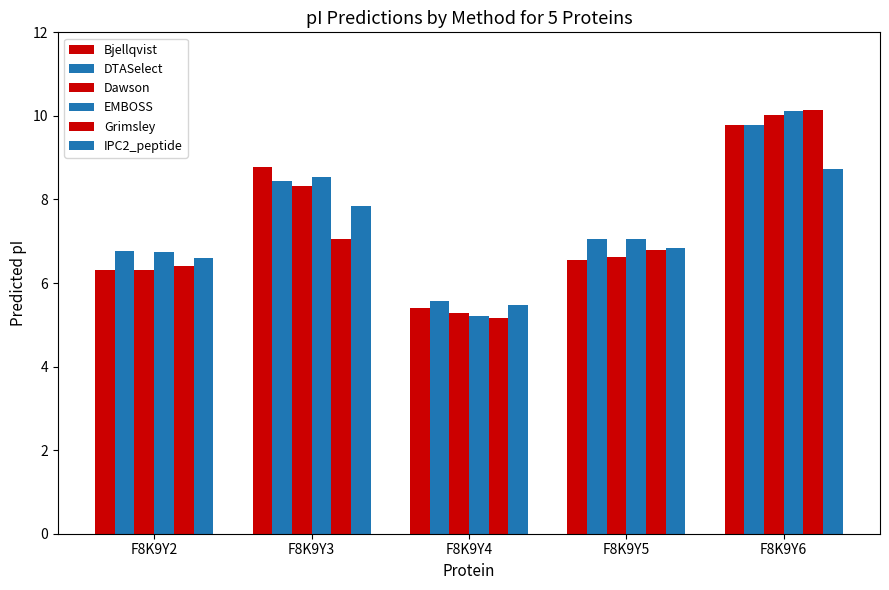

What is the difference between the Bjellqvist values at F8K9Y4 and F8K9Y3?

3.4